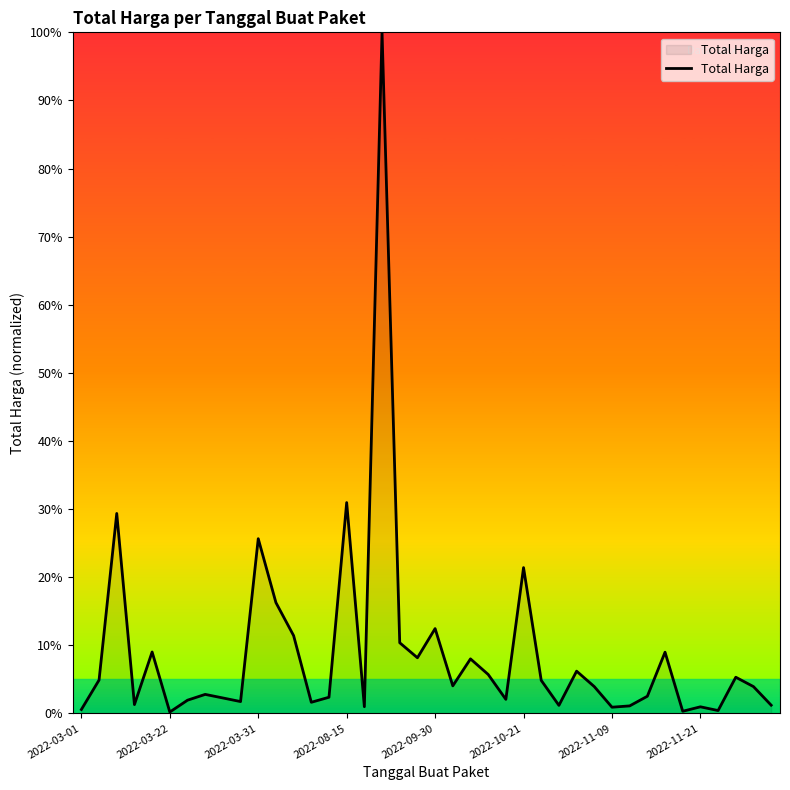

What is the difference between the maximum and minimum values?

99.8